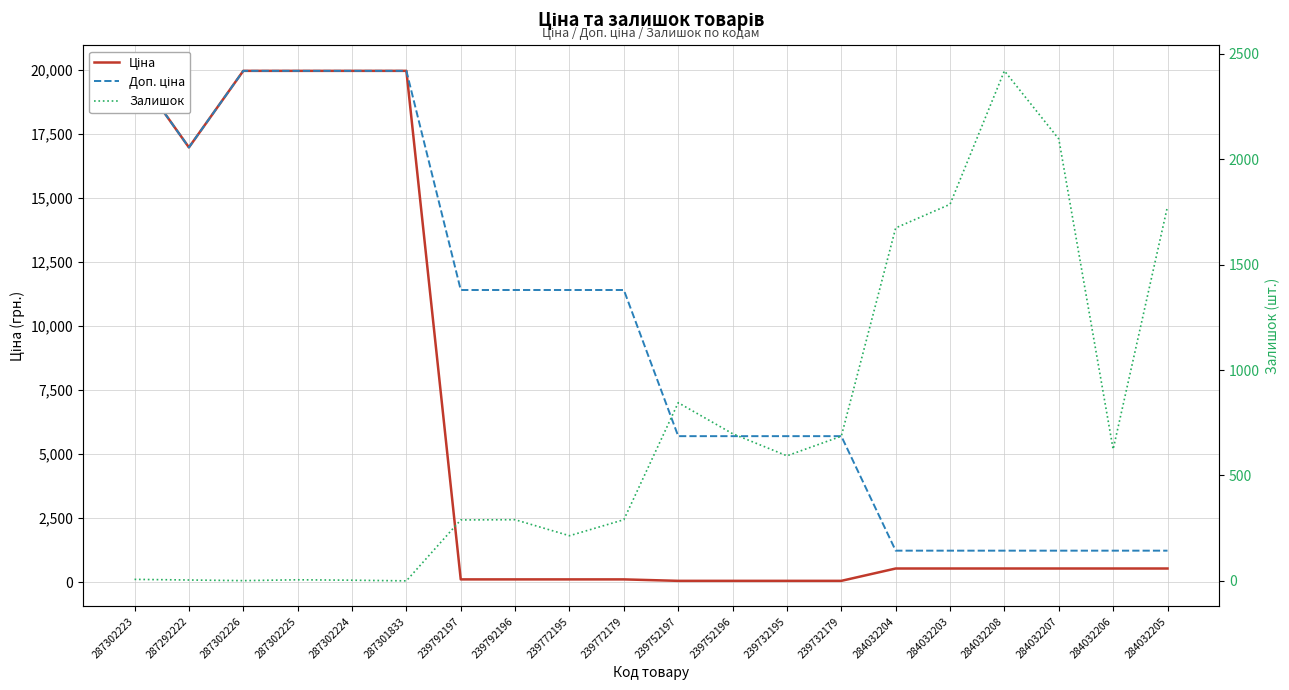

What is the label of the 10th point from the left?

239772179